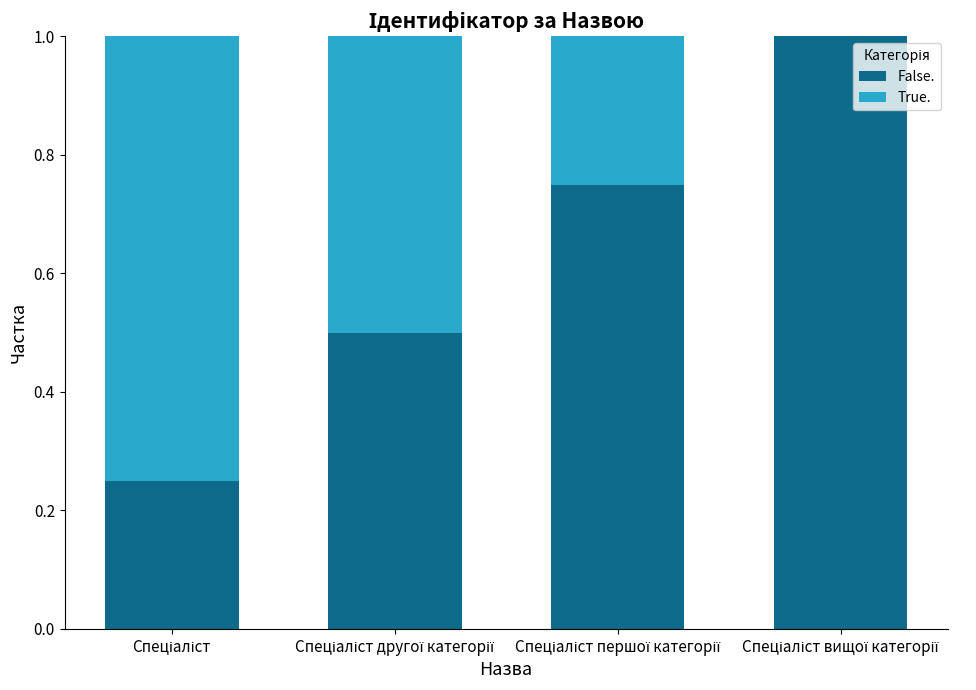

What is the maximum value for False.?

1.0